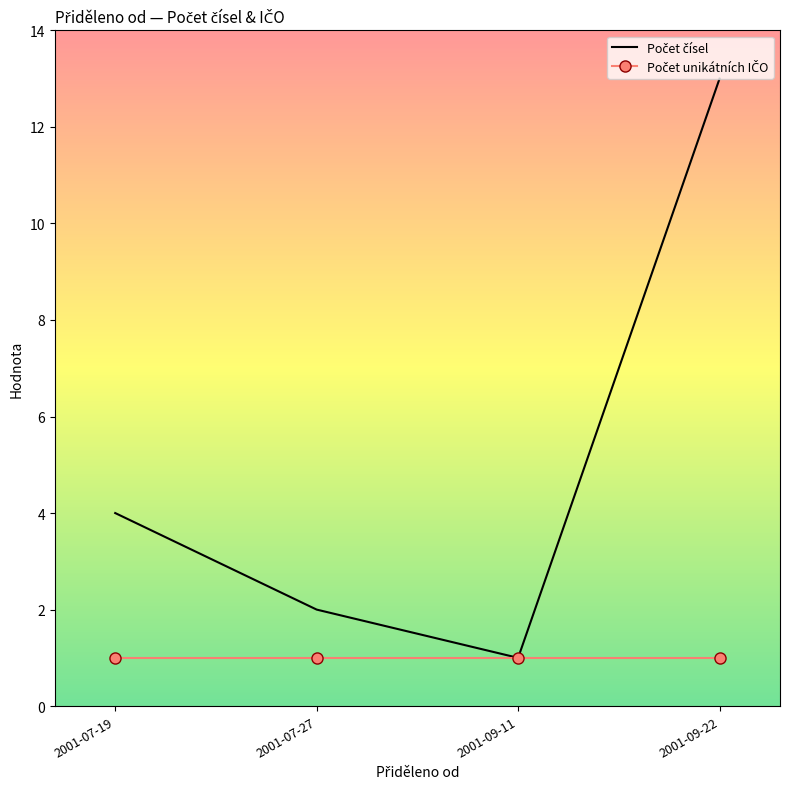

What position from the left is 2001-07-27?

2